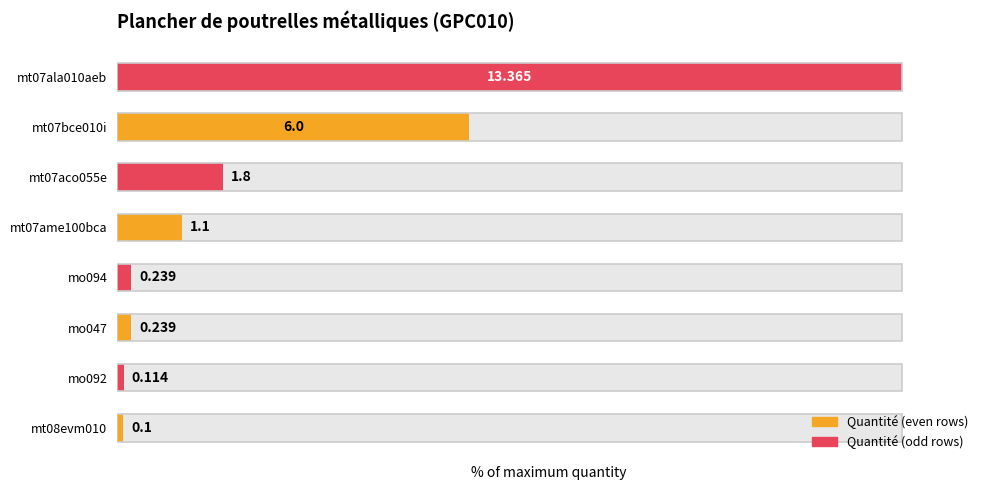

The value at 6 is 44.9. True or false?

True